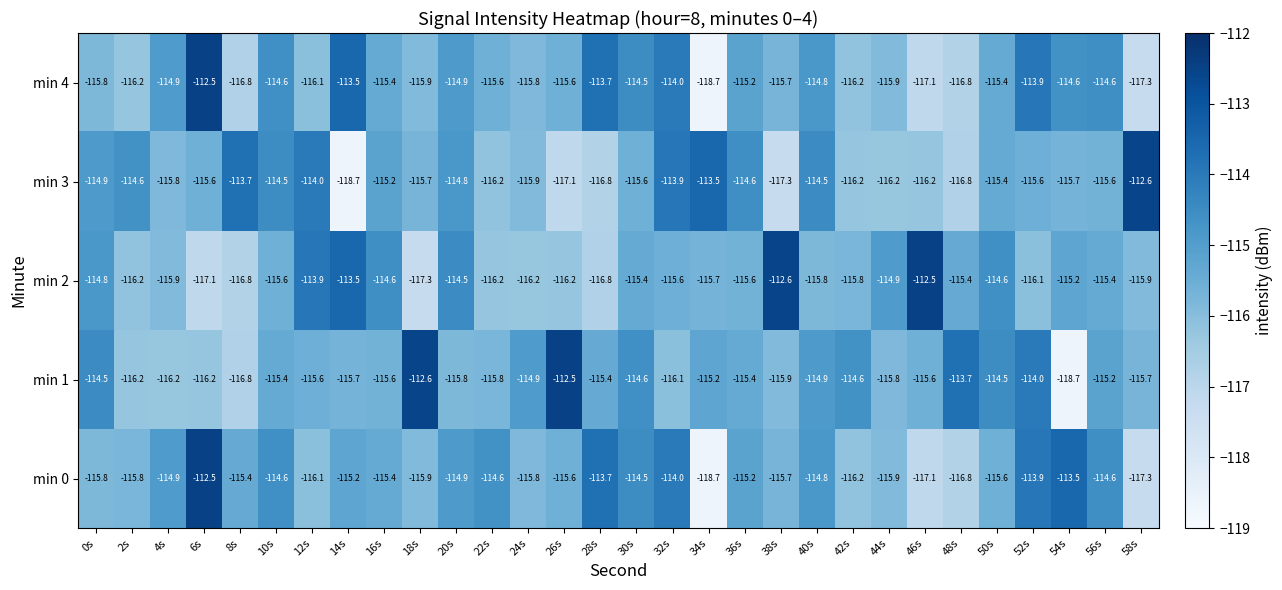

Read the min 2 value at 24s.

-116.2